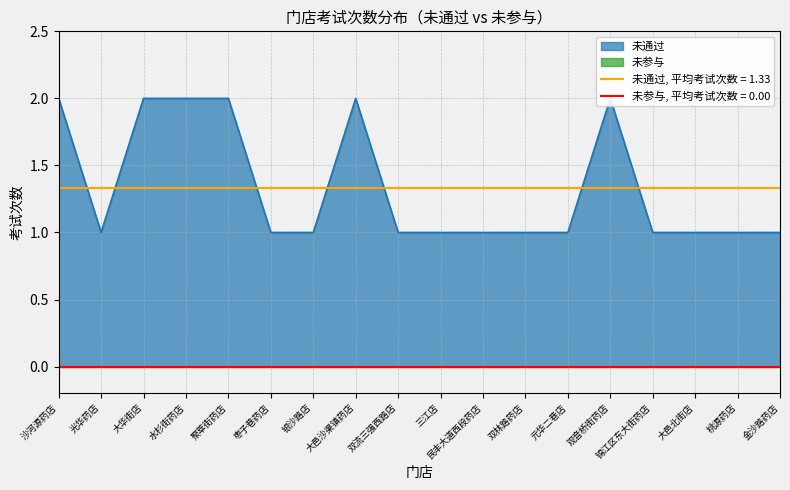

How many data points are above 1?

6